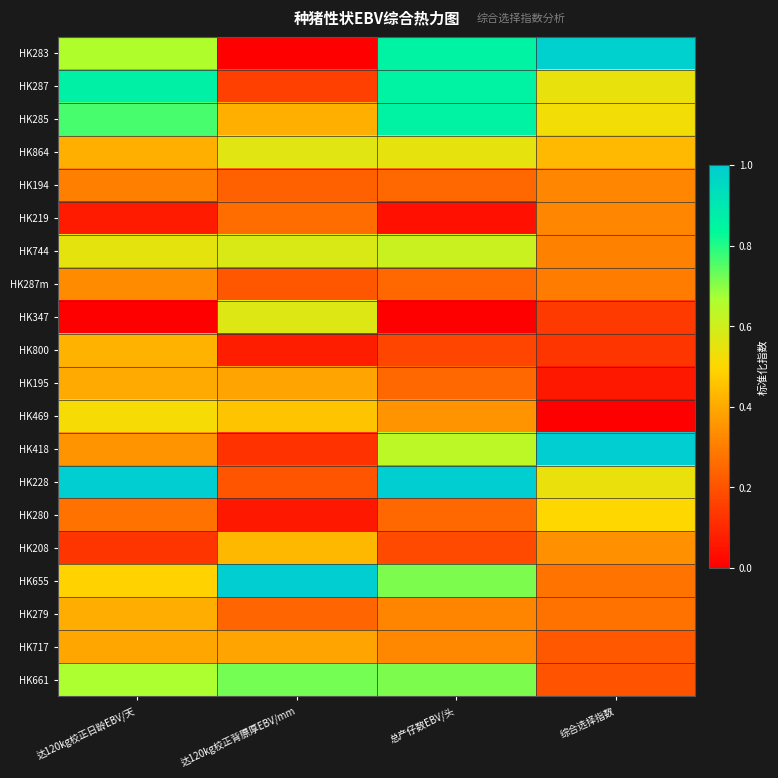

How many data points does each series have?

4